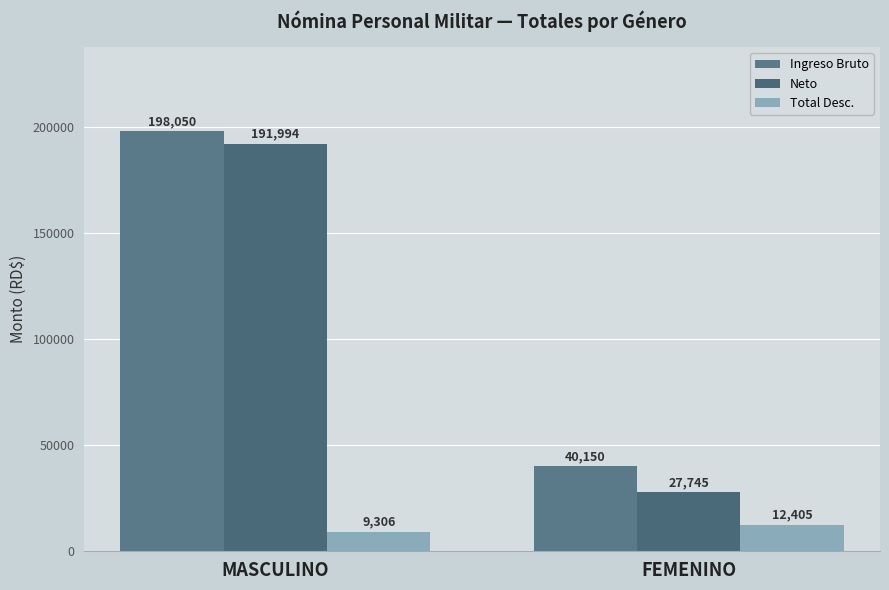

Read the Total Desc. value at FEMENINO.

12405.0